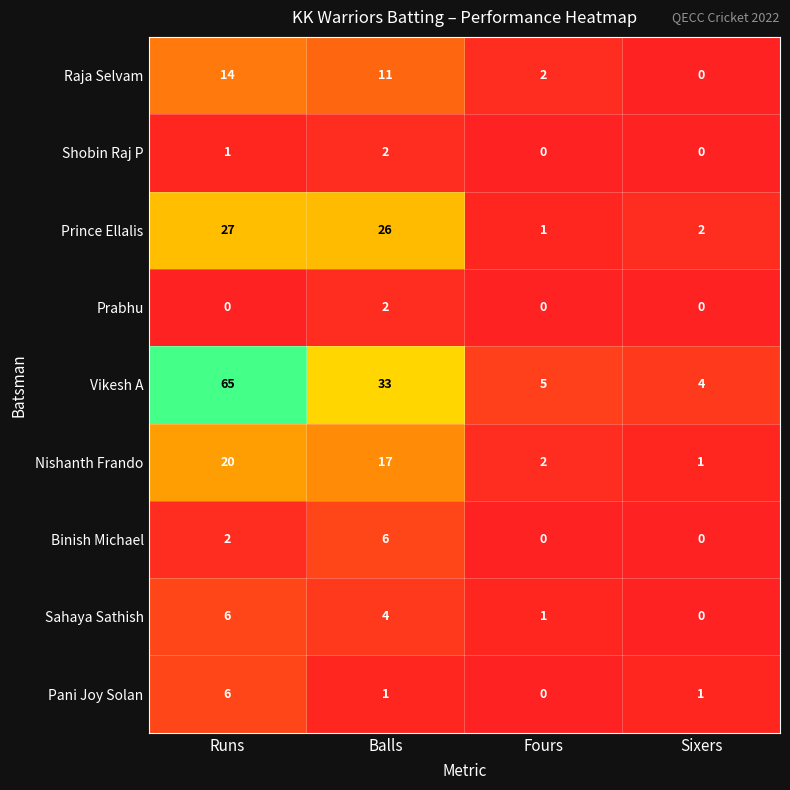

What is the difference between the Prince Ellalis values at Sixers and Runs?

25